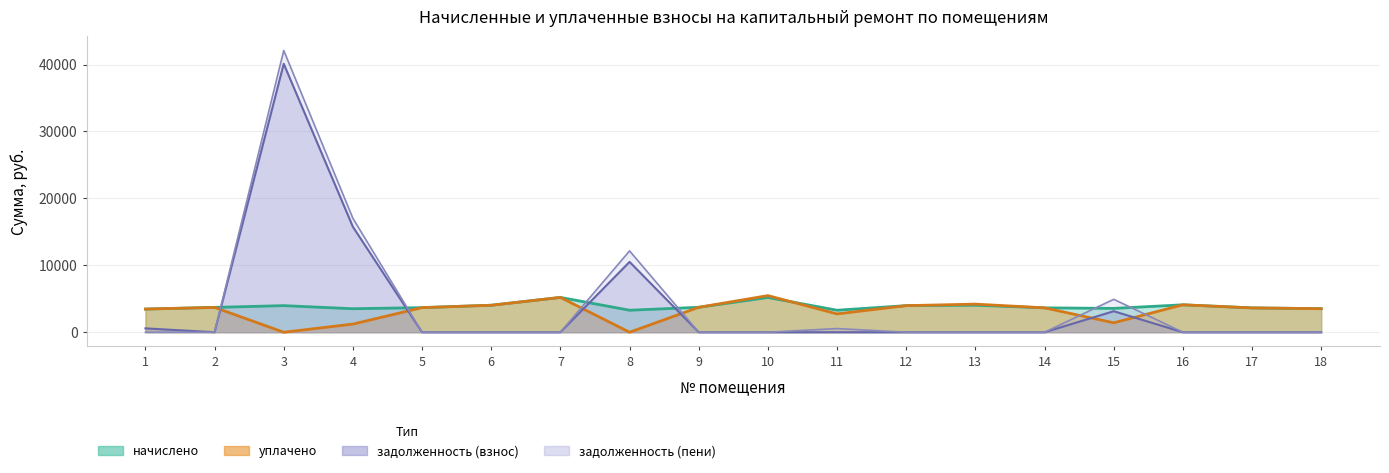

Where is the first local maximum for начислено?

3